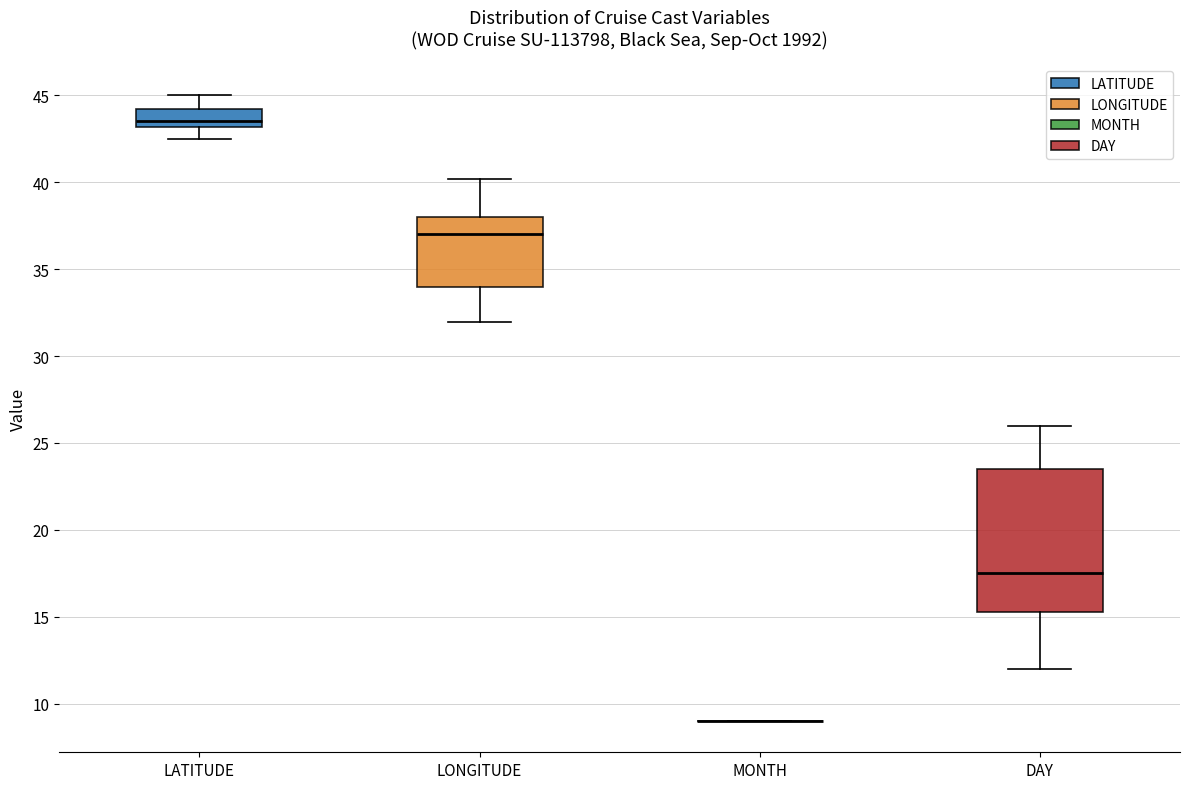

Reading left to right, read every box against the y-axis: the position of its median line, the range the box covers, and the ends of its whiskers. The values are not printed on the chart, so give them approximately, as read against the axis.

LATITUDE: median 43.5, box 43.0 to 44.0, whiskers 42.5 to 45.0
LONGITUDE: median 37.0, box 34.0 to 38.0, whiskers 32.0 to 40.0
MONTH: box collapsed to a line at 9.0, whiskers 9.0 to 9.0
DAY: median 17.5, box 15.5 to 23.5, whiskers 12.0 to 26.0